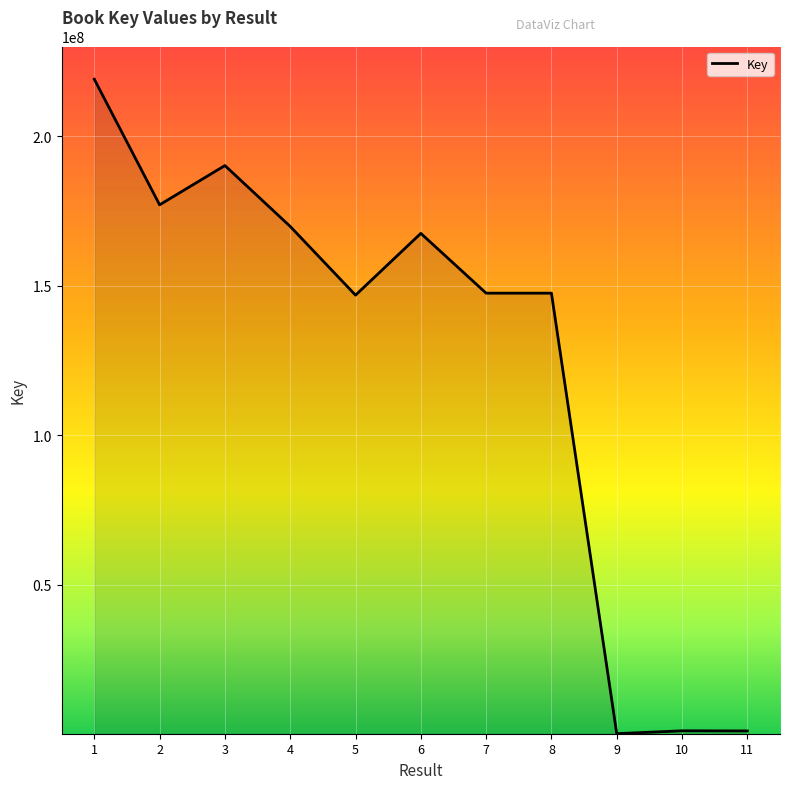

What is the difference between the maximum and minimum values?

218902223